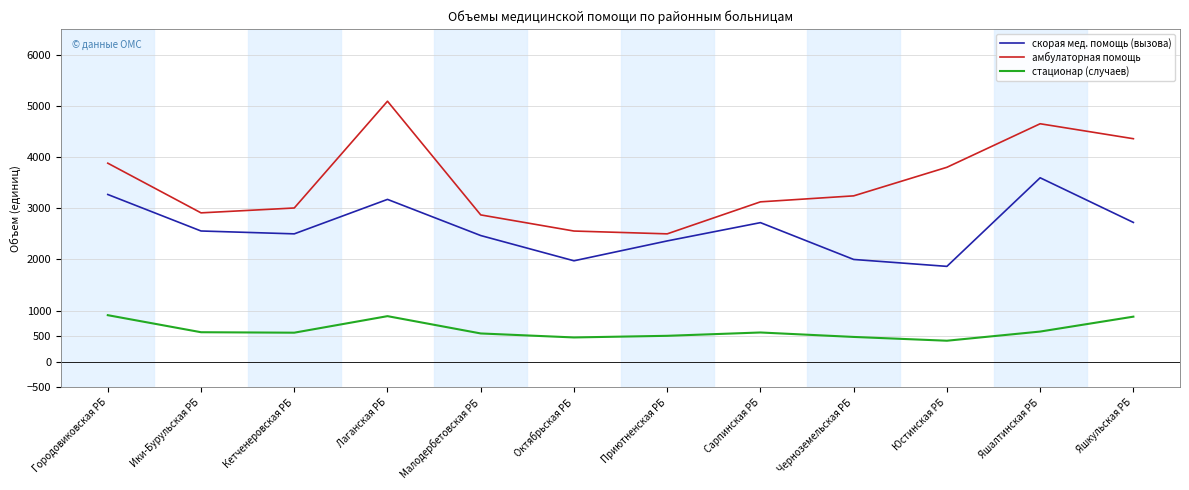

Rank the series at Яшалтинская РБ from lowest to highest value.

стационар (случаев), скорая мед. помощь (вызова), амбулаторная помощь